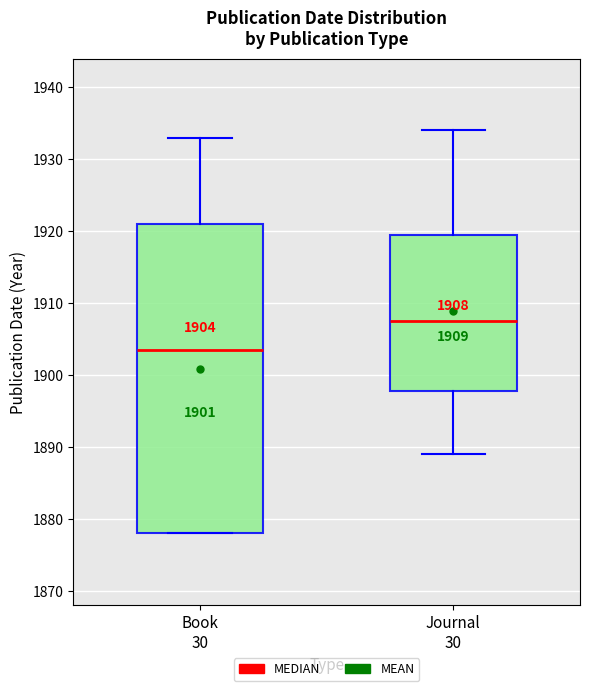

Which box is the tallest, from its lower edge to its upper edge?

Book 30